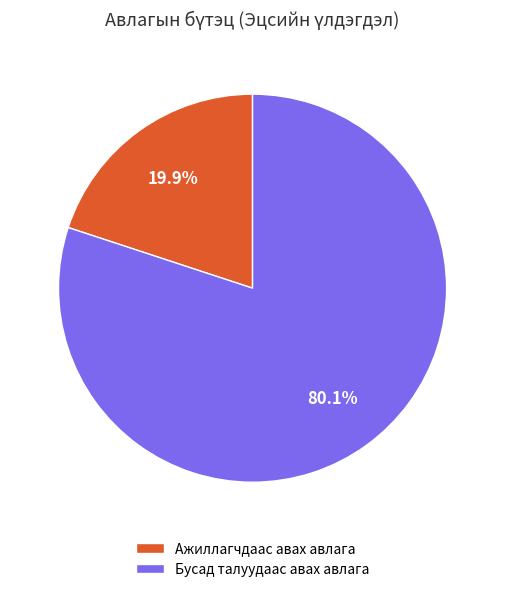

Which category has the smallest portion of the pie?

Ажиллагчдаас авах авлага